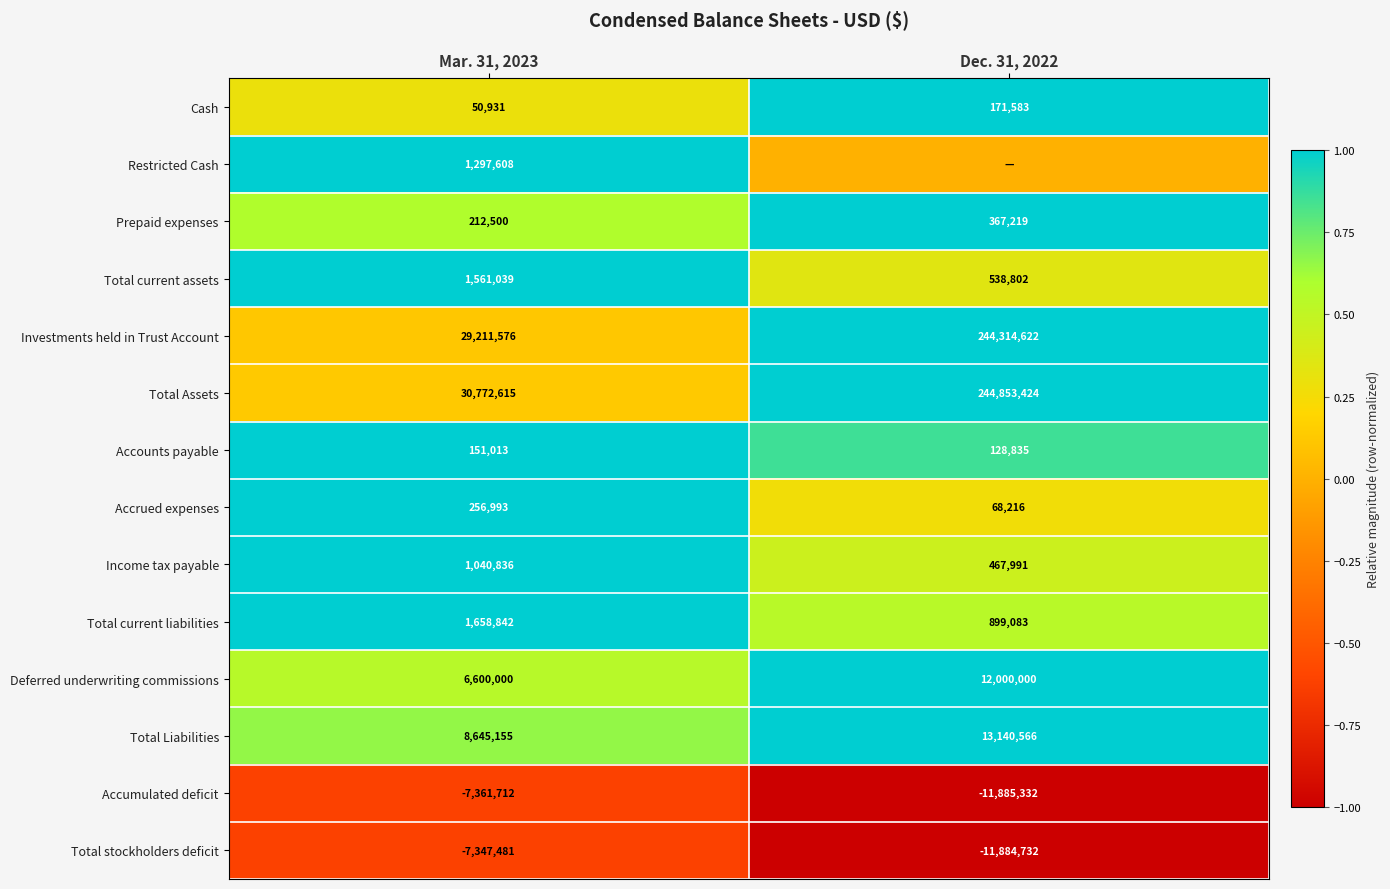

Is the value of Accounts payable at Dec. 31, 2022 greater than the value of Cash at Mar. 31, 2023?

Yes